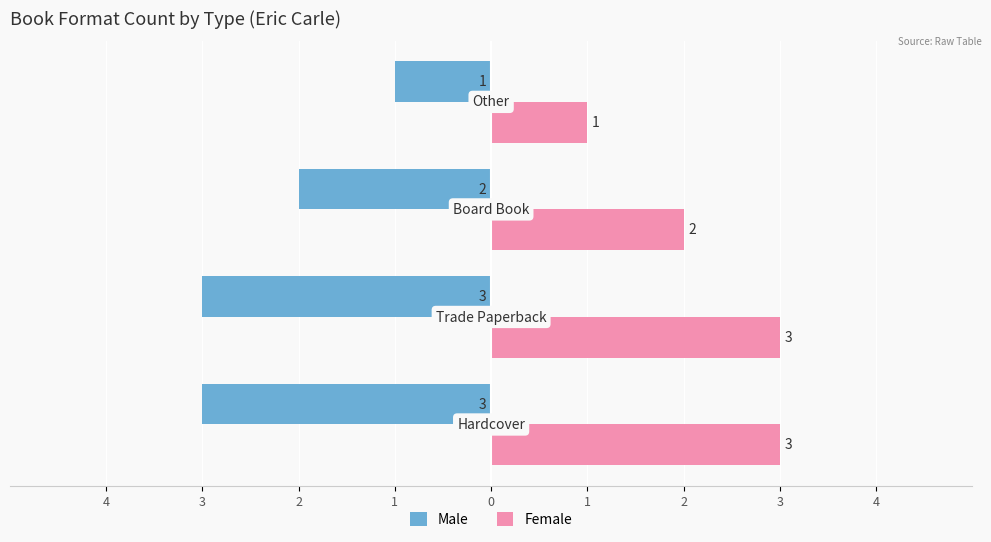

What are all the series names shown in the legend?

Male, Female